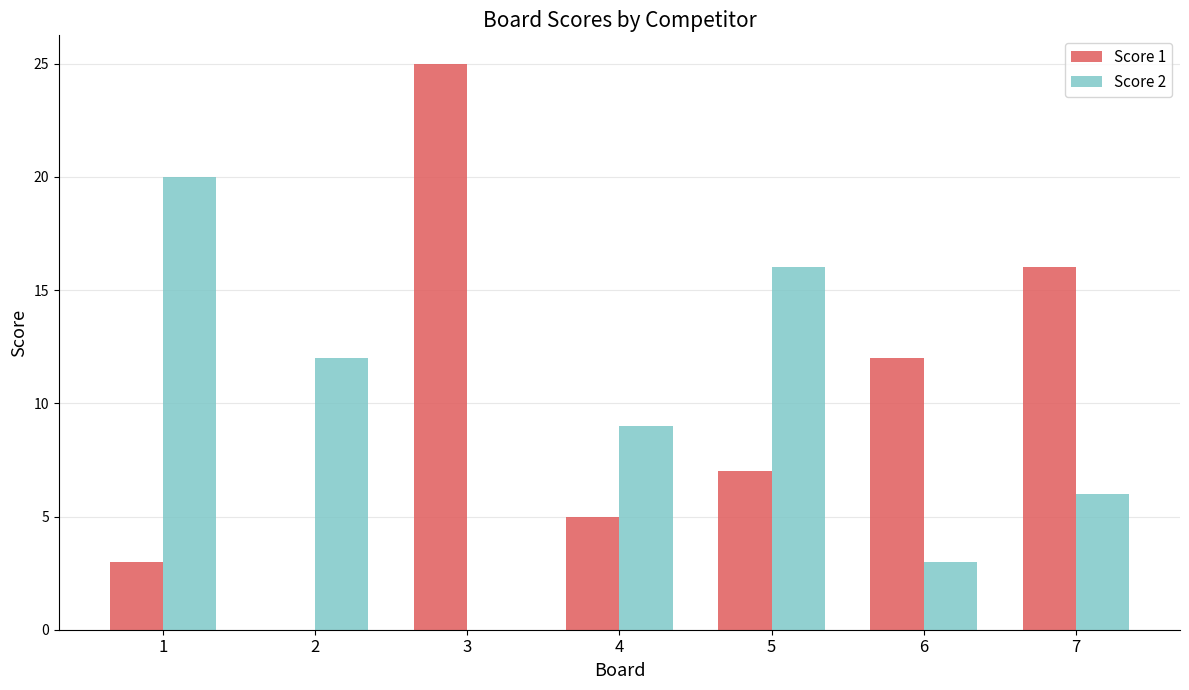

True or false: Score 2 has a value of 2 at 7.

False